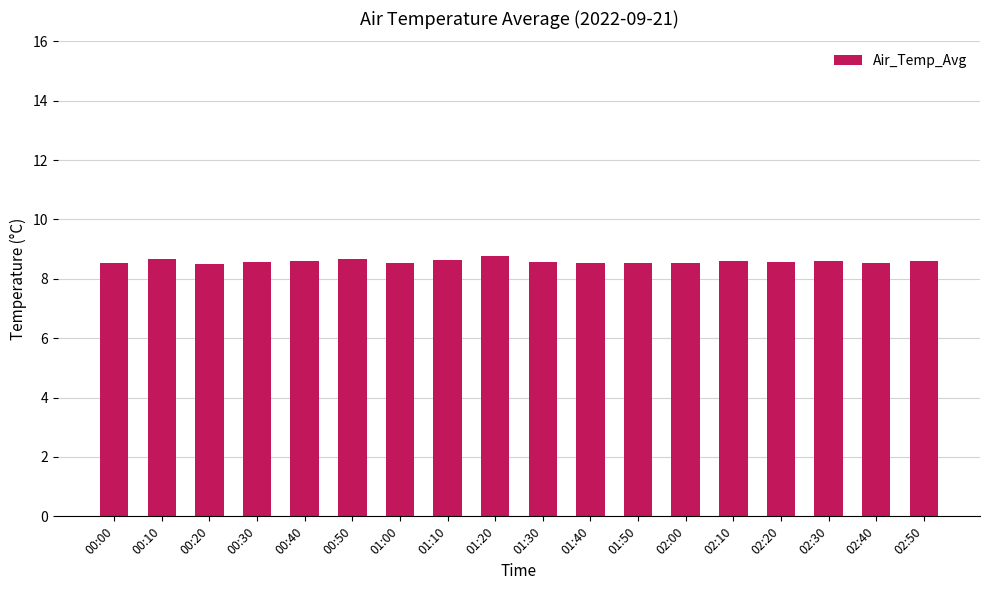

What value does the data have at 00:20?

8.5